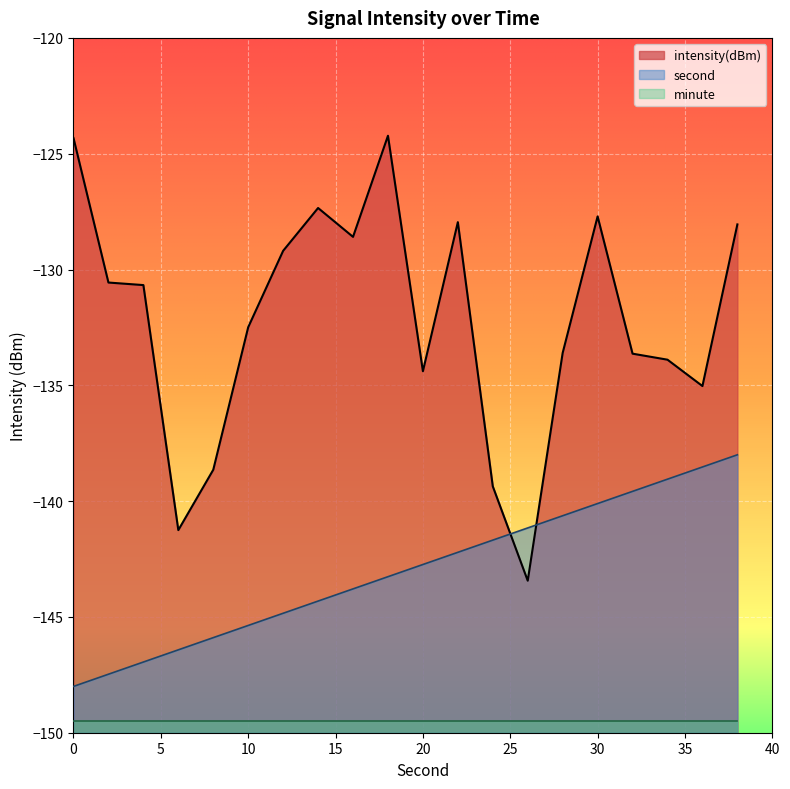

Reading left to right, list all the values displayed in this chart.

second: 0=-148.0	2=-147.5	4=-146.9	6=-146.4	8=-145.9	10=-145.4	12=-144.8	14=-144.3	16=-143.8	18=-143.3	20=-142.7	22=-142.2	24=-141.7	26=-141.2	28=-140.6	30=-140.1	32=-139.6	34=-139.1	36=-138.5	38=-138.0
intensity: 0=-124.3	2=-130.6	4=-130.7	6=-141.3	8=-138.6	10=-132.5	12=-129.2	14=-127.3	16=-128.6	18=-124.2	20=-134.4	22=-128.0	24=-139.4	26=-143.4	28=-133.6	30=-127.7	32=-133.6	34=-133.9	36=-135.0	38=-128.1